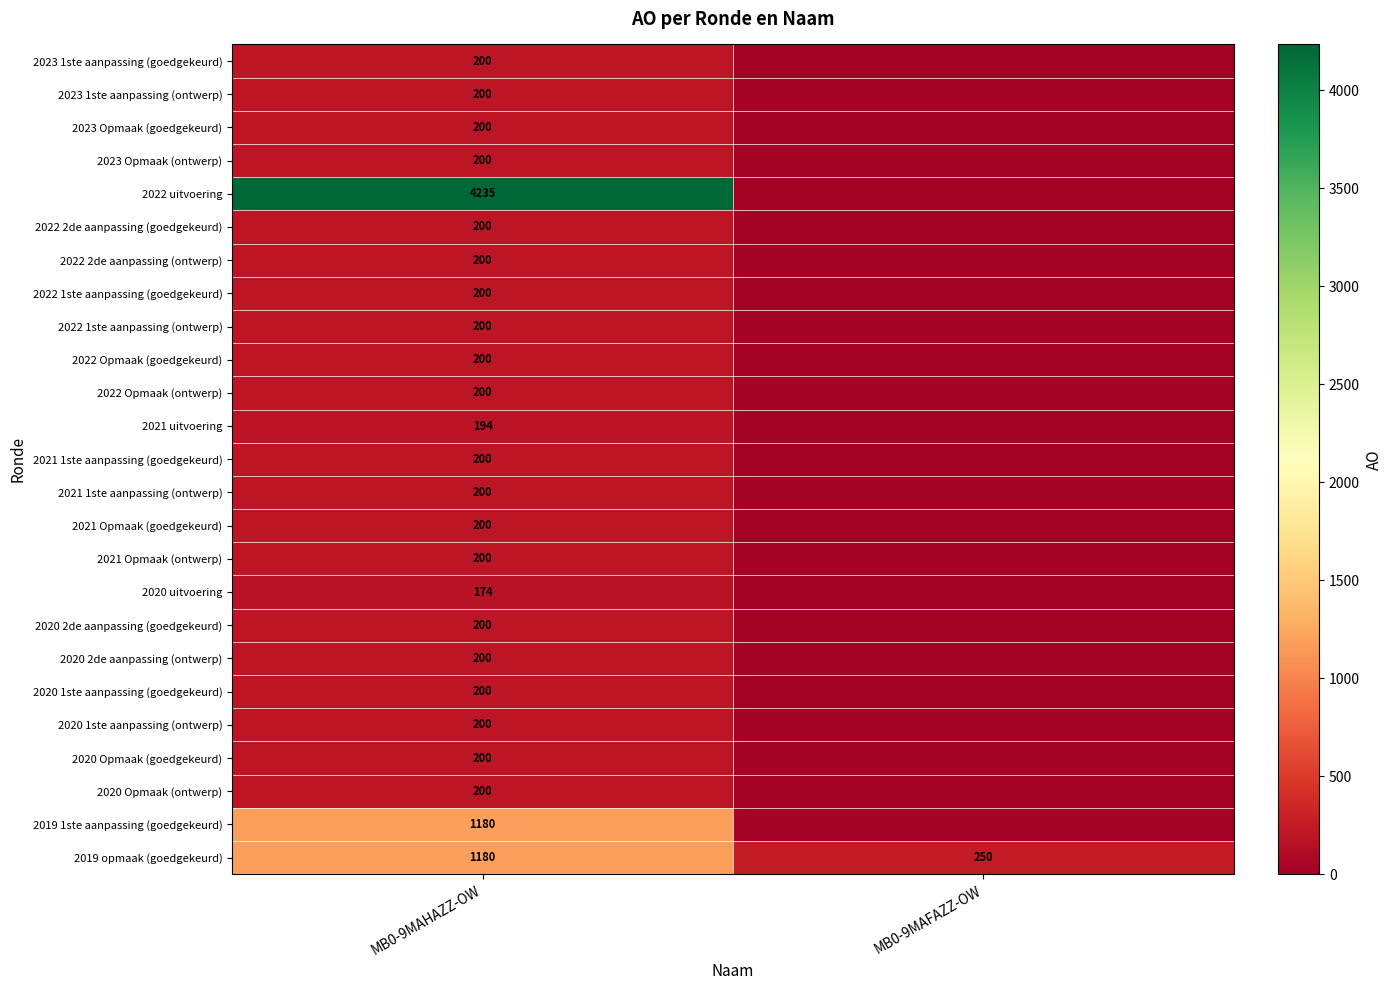

What is the approximate value of 2019 opmaak (goedgekeurd) at MB0-9MAFAZZ-OW?

250